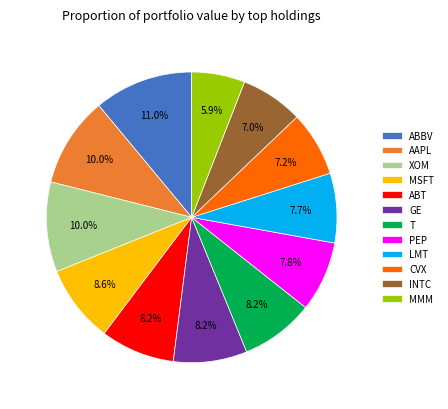

Count the number of slices in the pie.

12